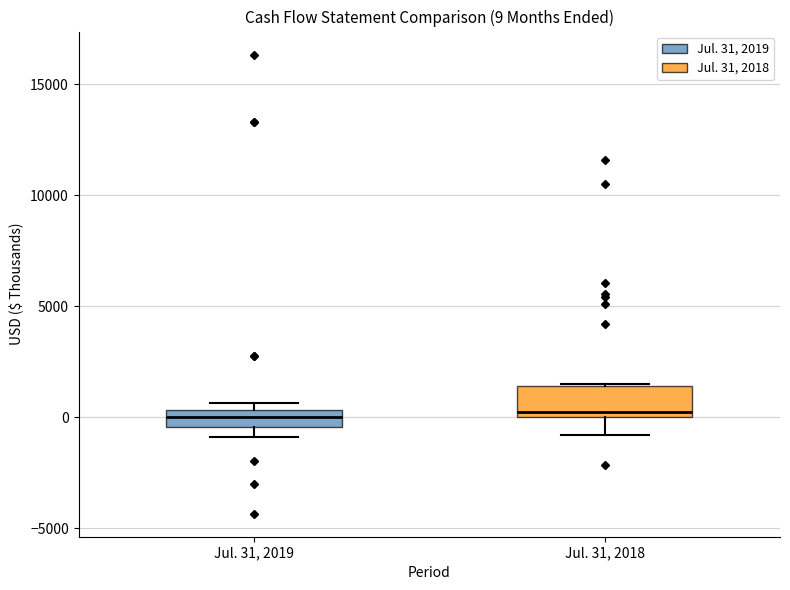

Comparing the boxes themselves (not the whiskers), which one is the tallest?

Jul. 31, 2018